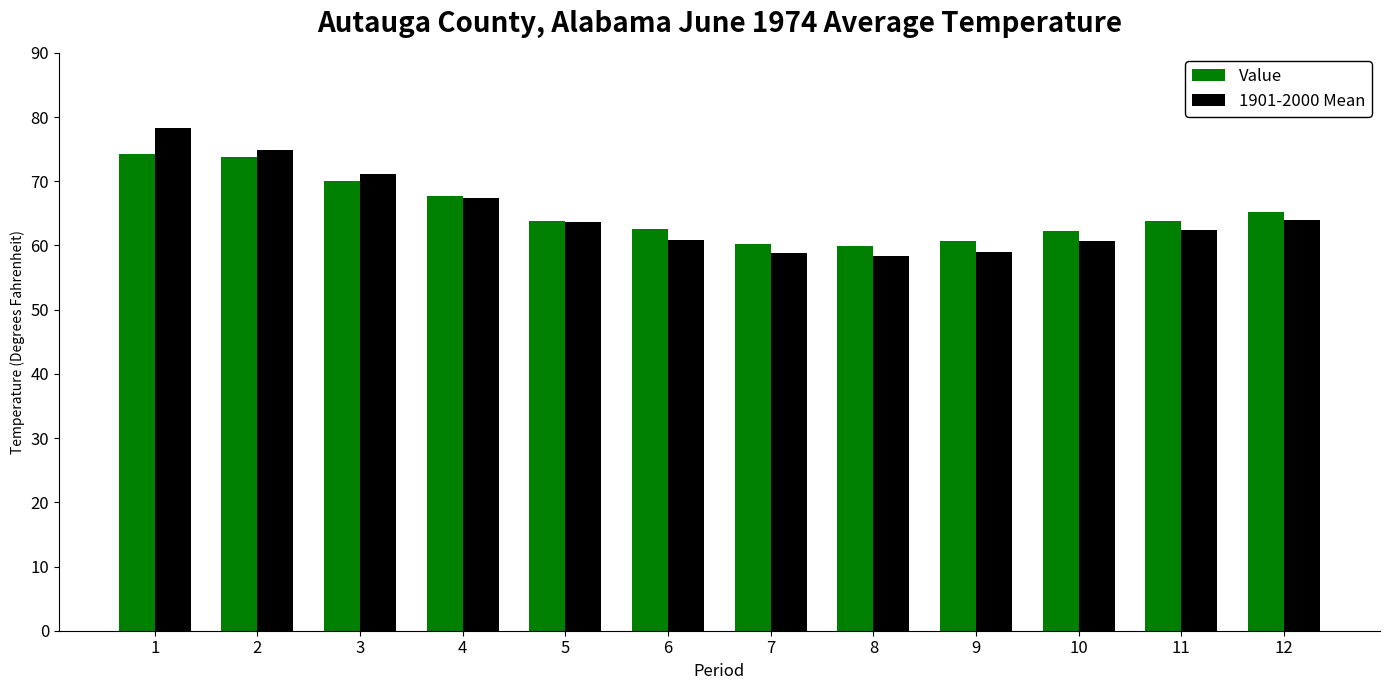

What is the sum of all Value values?

784.2